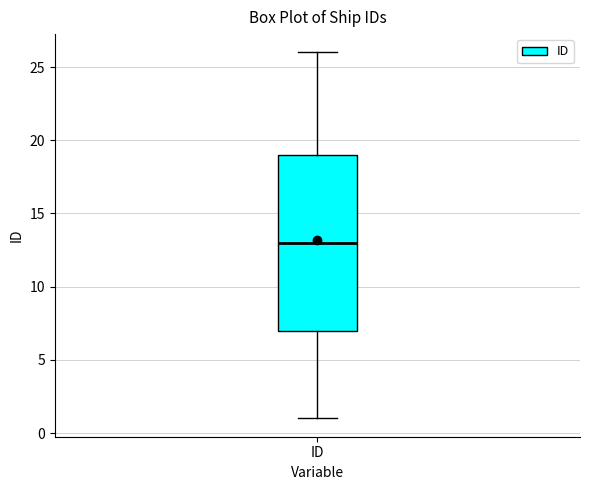

Transcribe this box plot: give where the median line is, the range the box spans, and where the two whiskers end, as read against the y-axis. The values are not printed on the chart, so give them approximately, as read against the axis.

median 13, box 7 to 19, whiskers 1 to 26